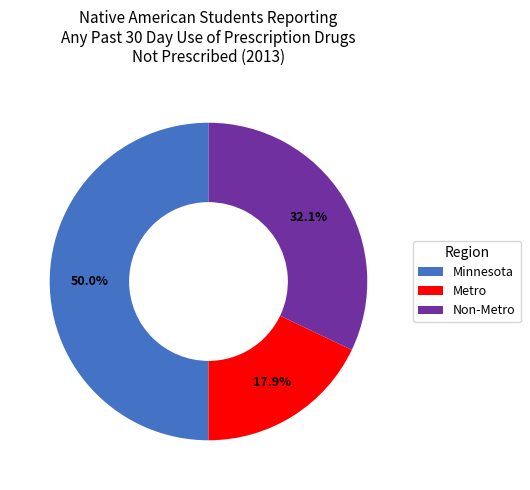

Count the number of slices in the pie.

3